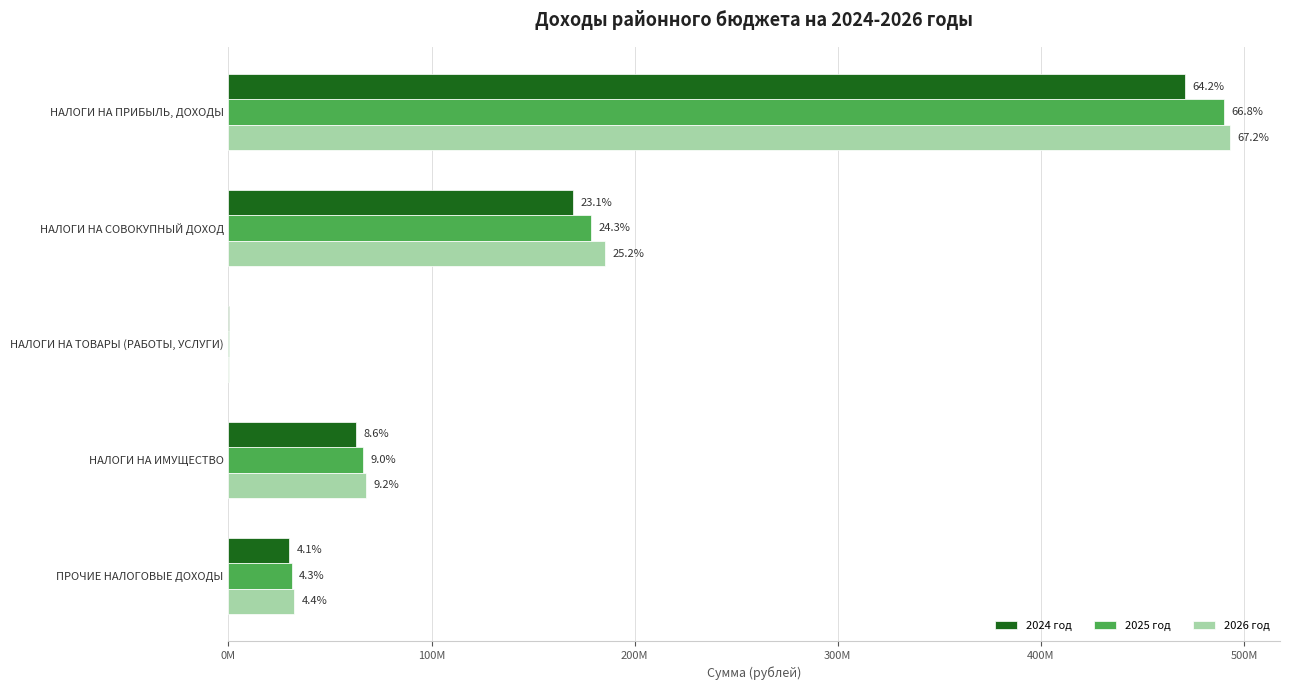

What are all the series names shown in the legend?

2024 год, 2025 год, 2026 год